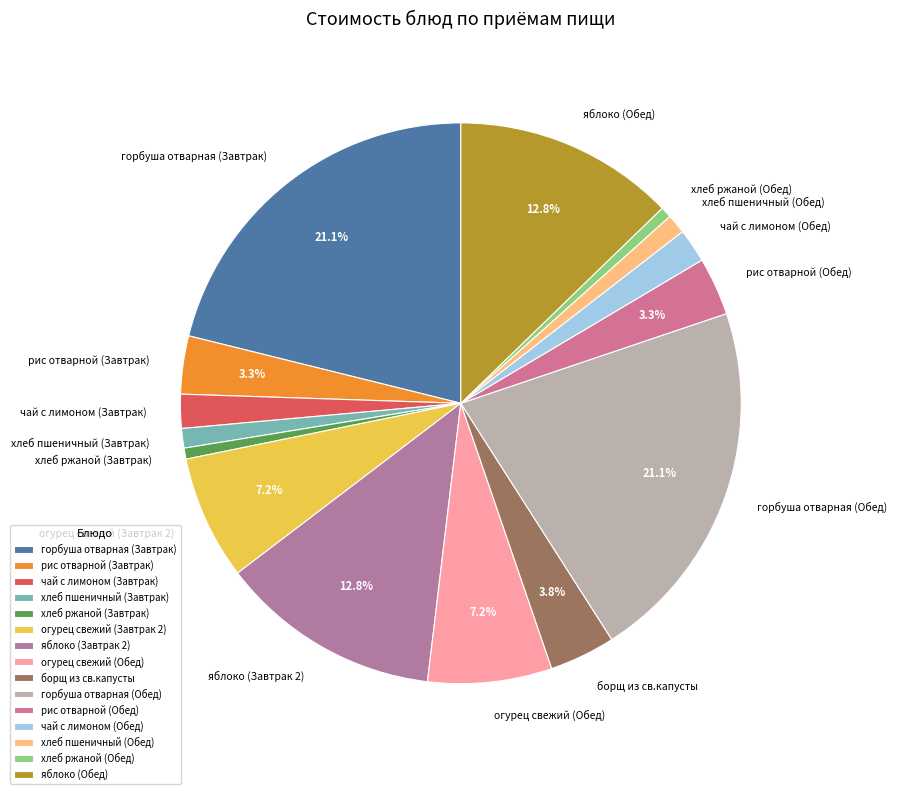

To the nearest percent, what portion does хлеб ржаной (Обед) represent?

1%